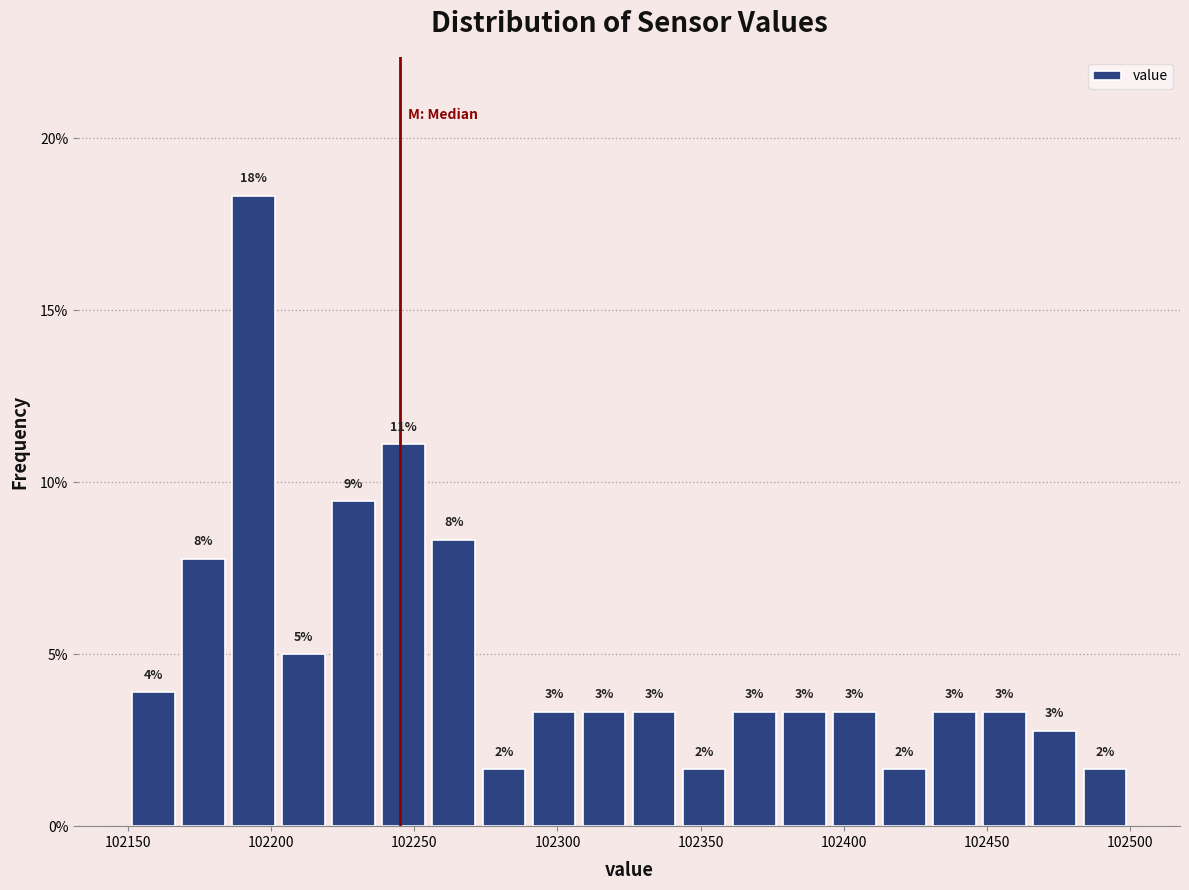

Read against the x-axis, roughly where is the centre of the tallest bar?

102195